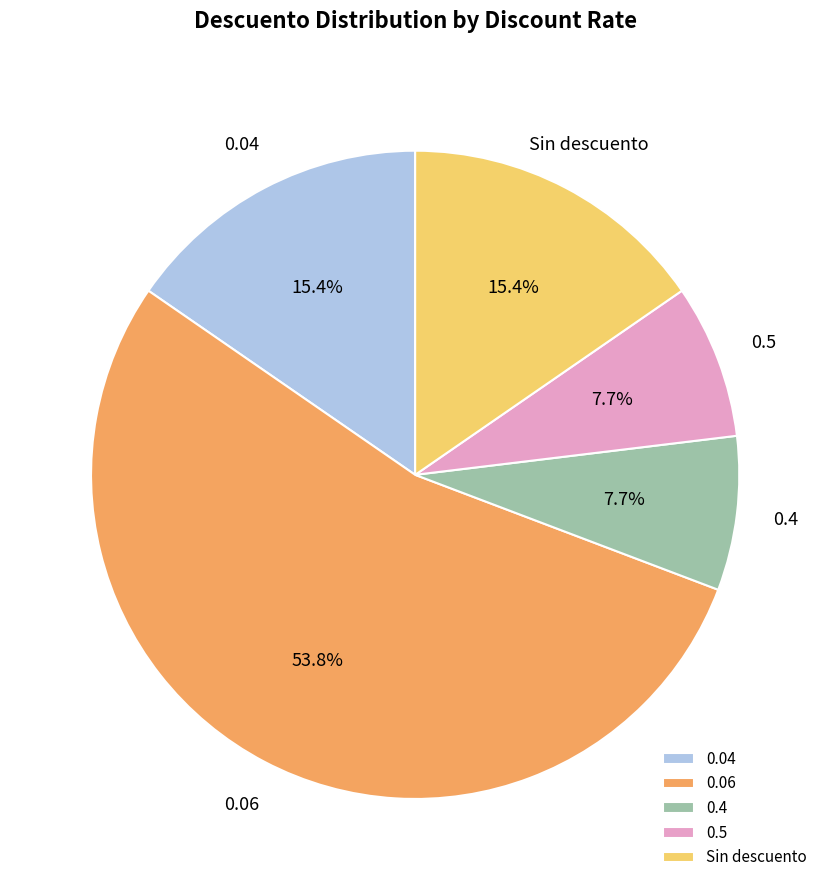

What percentage is NOT represented by 0.06?

46.2%